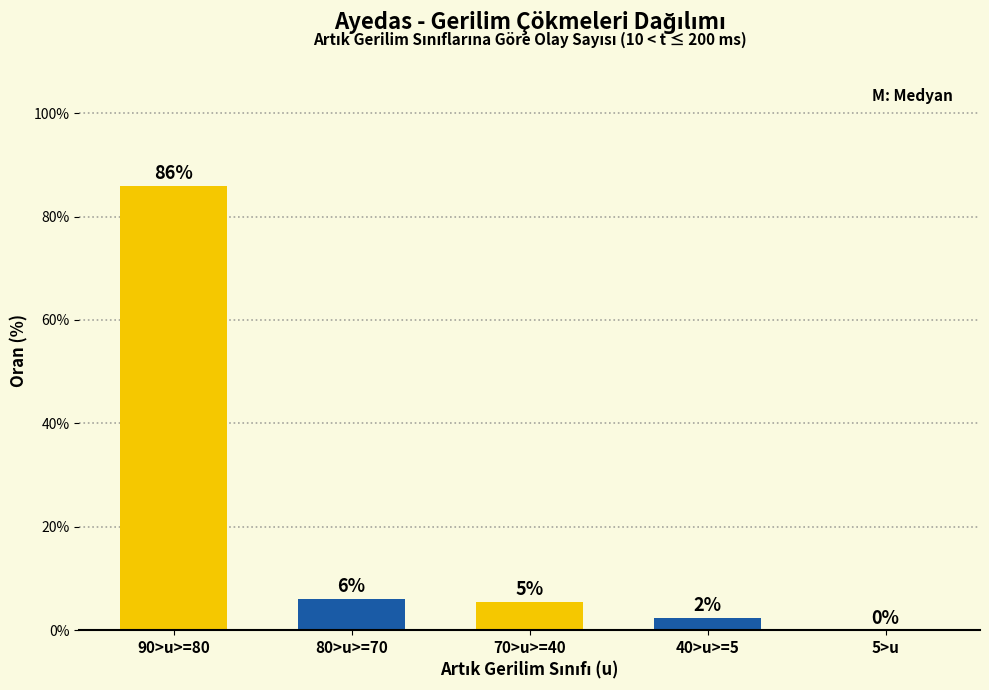

Are the bars horizontal?

No